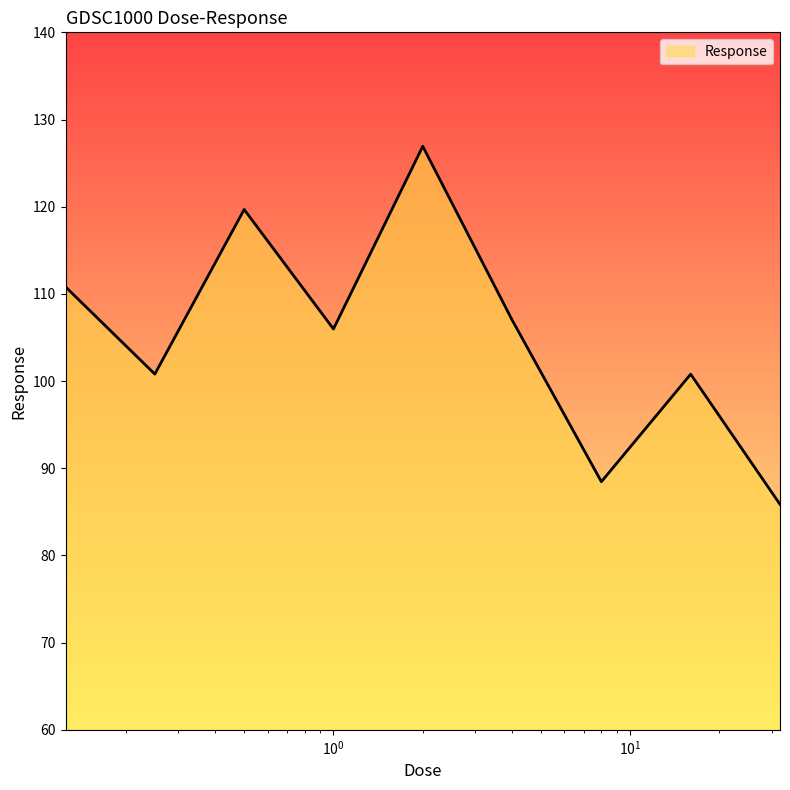

What is the maximum value shown in the chart?

126.9